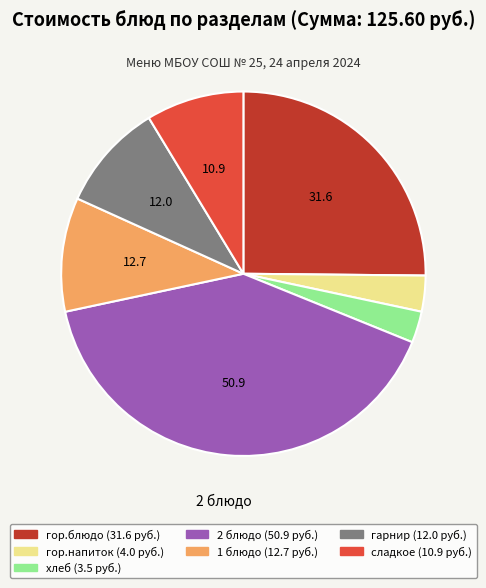

How many segments does this pie chart have?

7